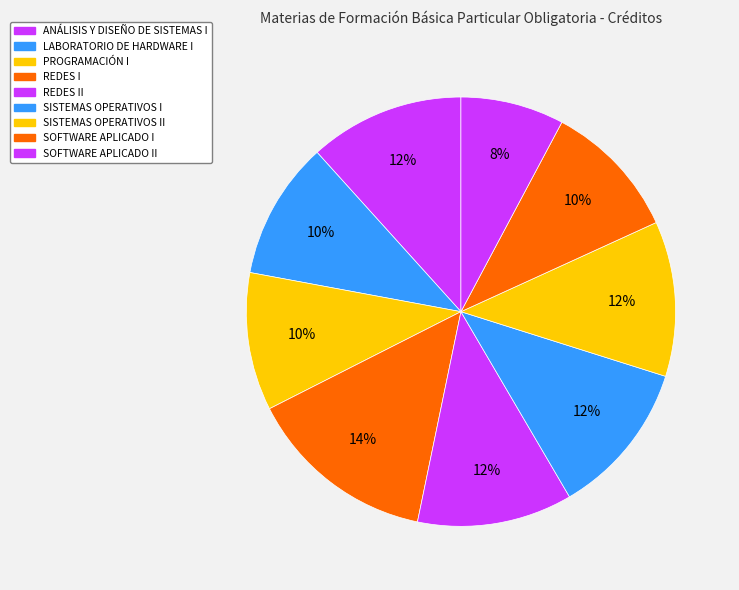

Which slice is the smallest?

SOFTWARE APLICADO II